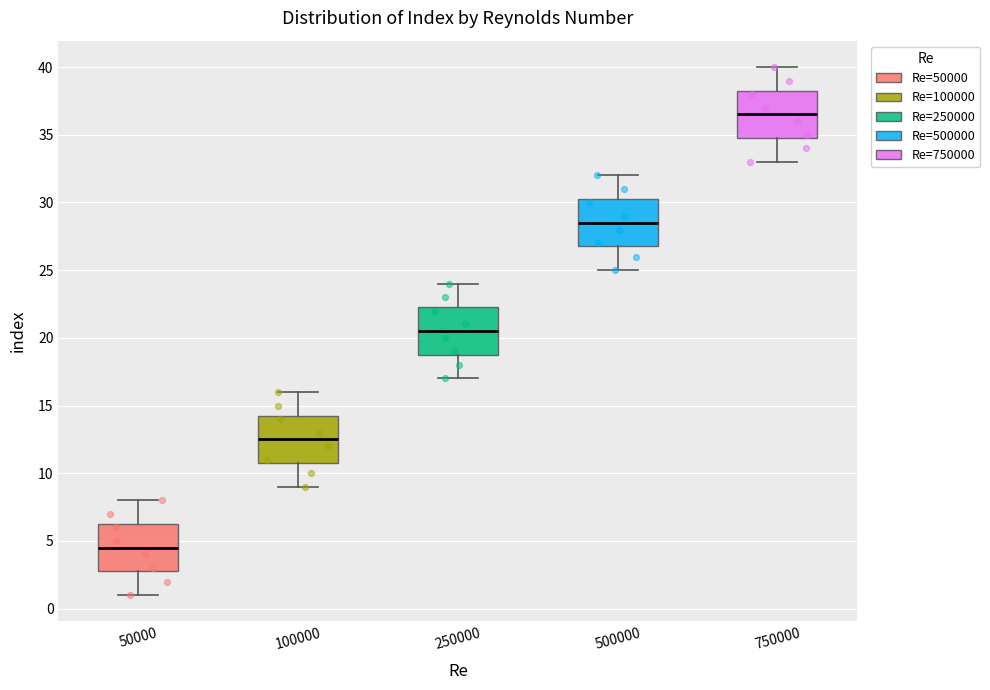

Which box's median line is the highest?

750000